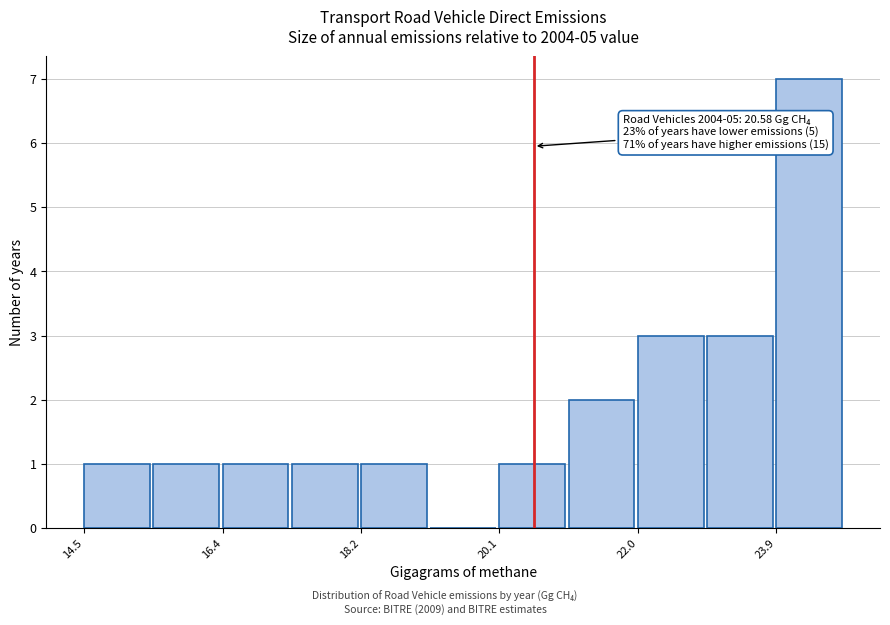

Over which range of the x-axis is the bar tallest?

23.8 to 24.8